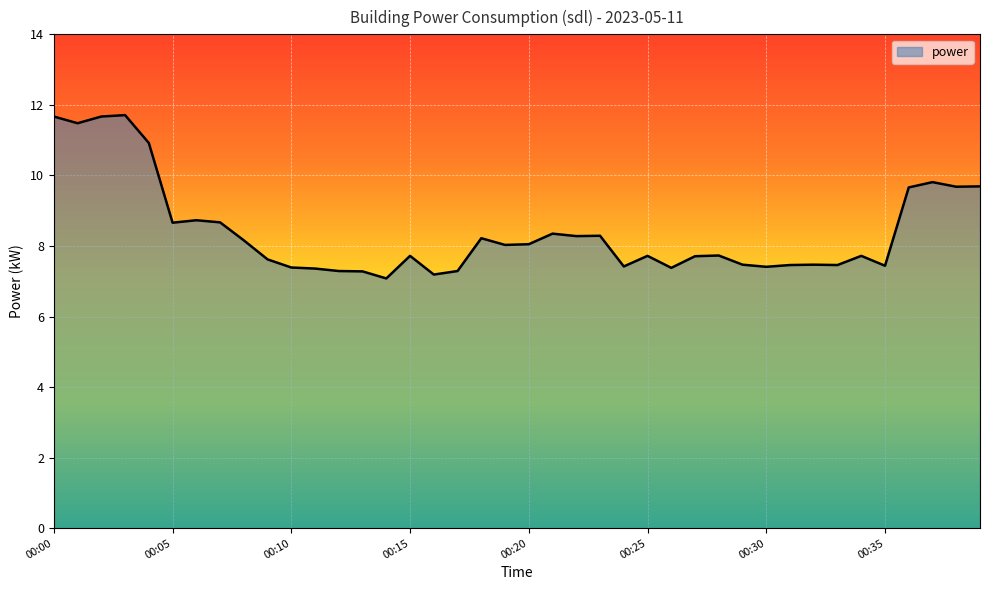

What is the smallest value displayed?

7.1